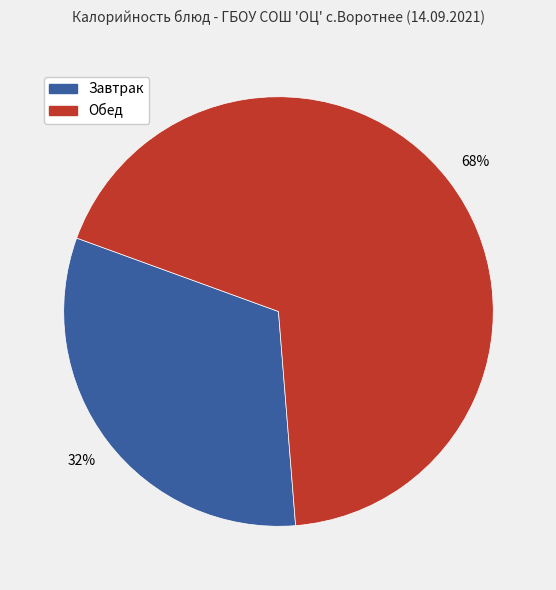

Does any single category account for the majority?

Yes